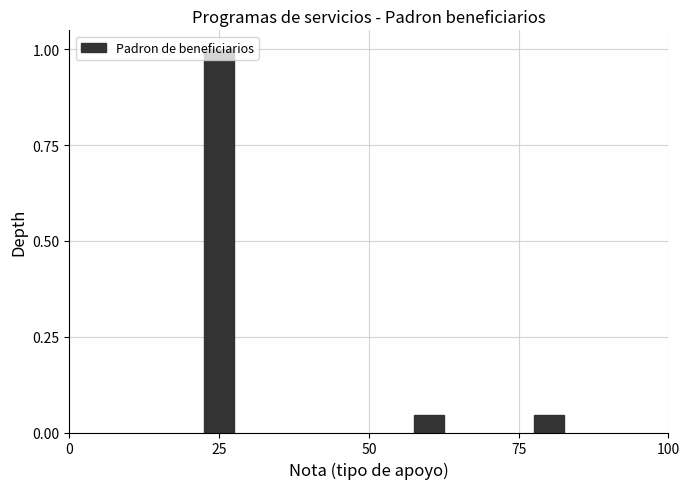

What is the difference between the maximum and minimum values?

1.0